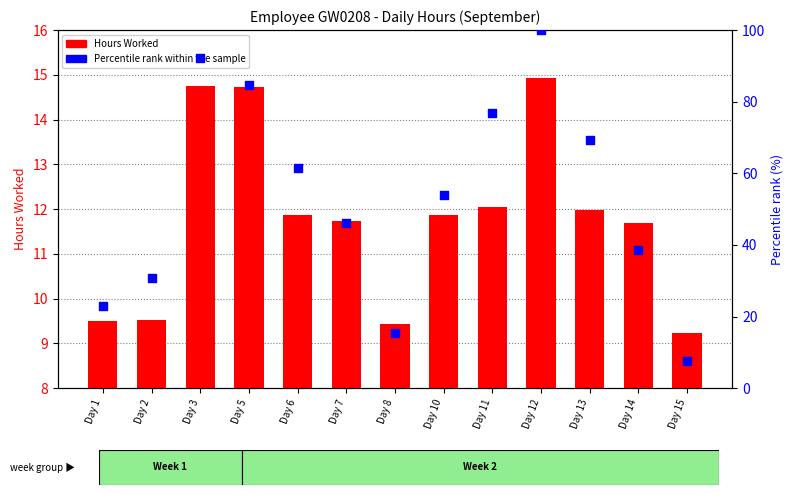

Which series has the widest spread of Y values?

Percentile rank within the sample